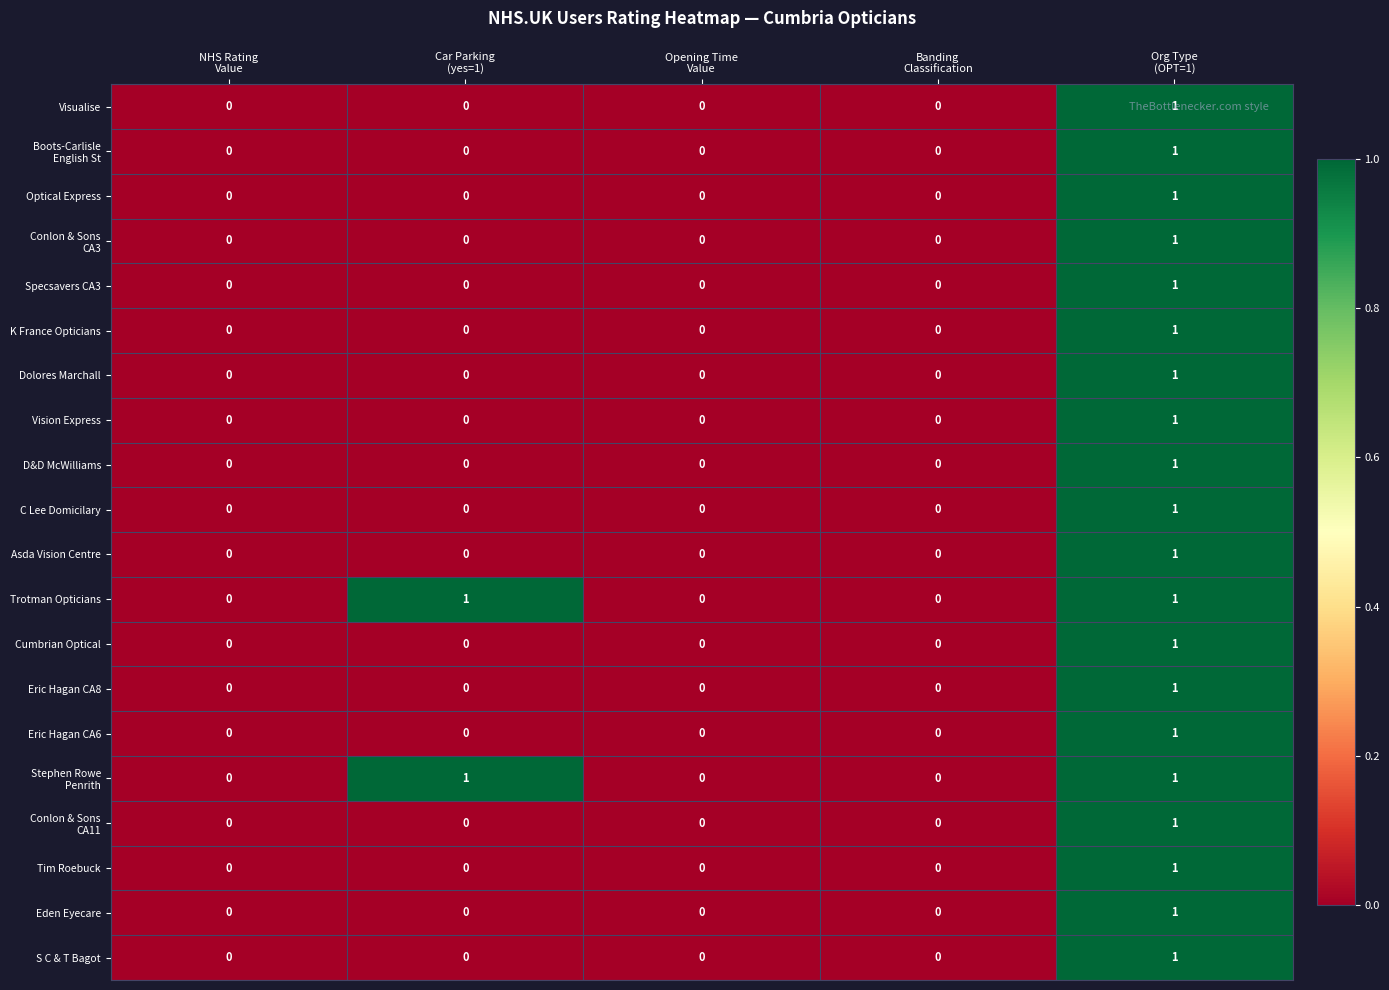

How many Specsavers CA3 values are between 0 and 1?

5